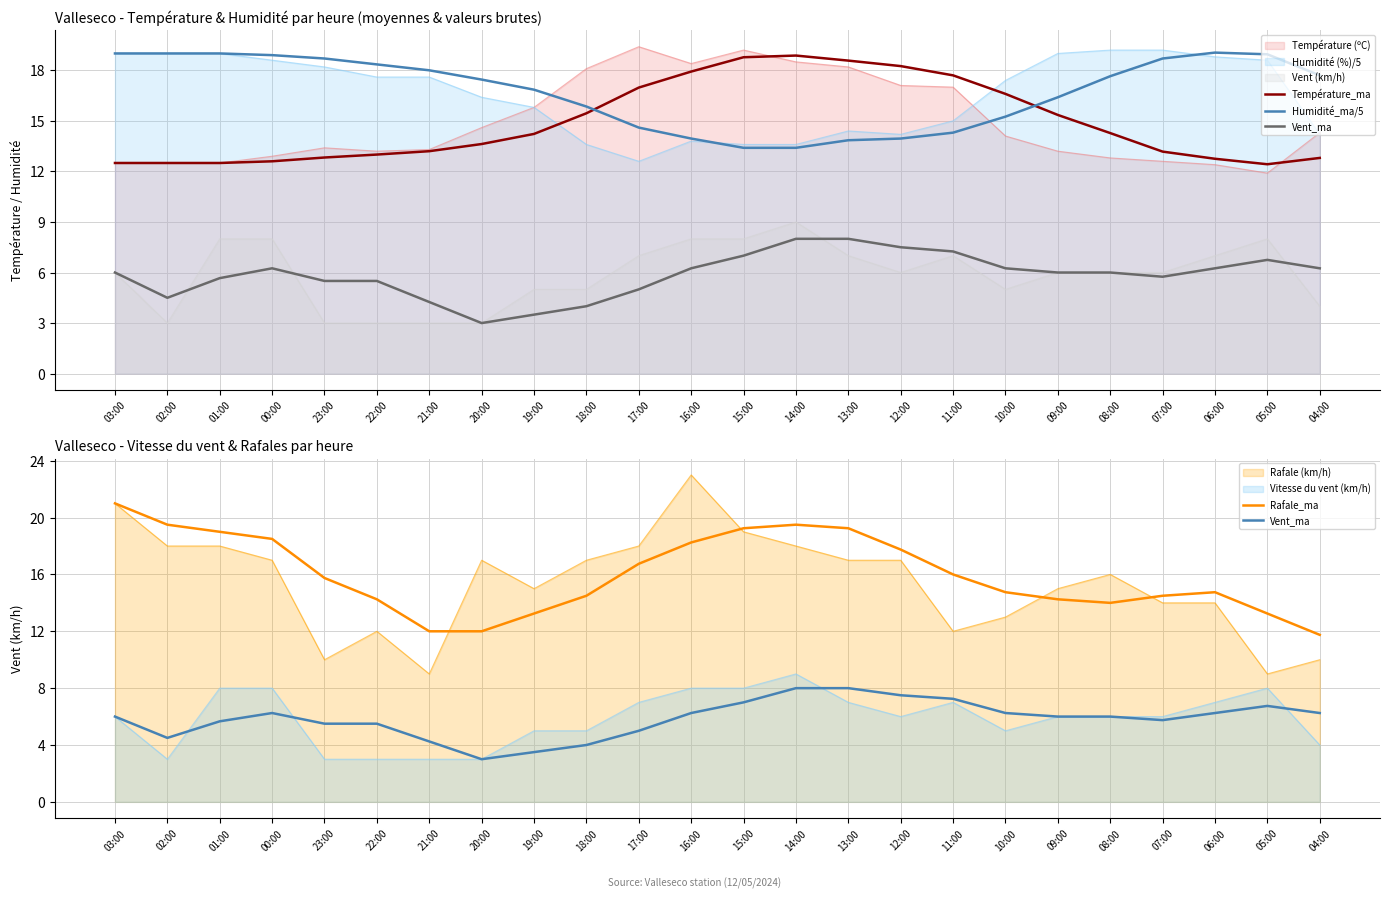

Which series changed the most between 16:00 and 14:00?

Vent_ma